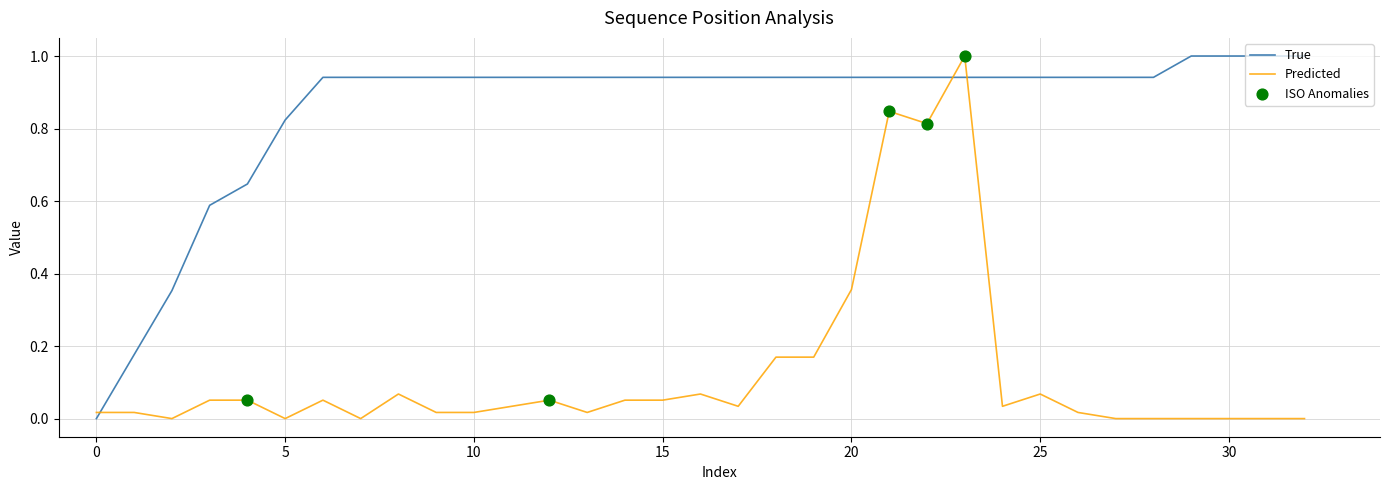

Which series has the largest total across all categories?

True